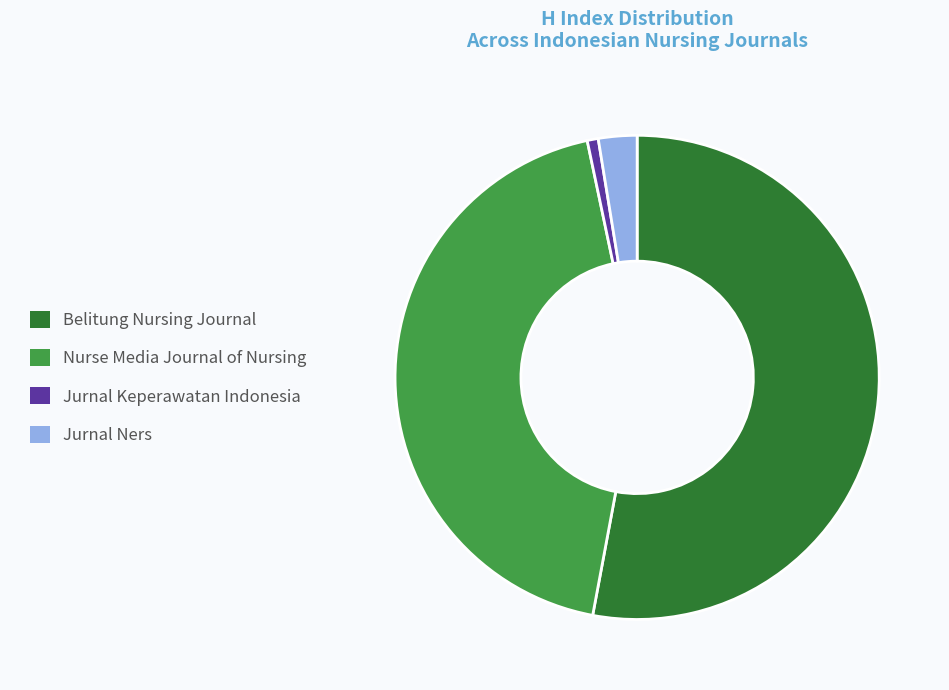

What is the smallest slice in the pie chart?

Jurnal Keperawatan Indonesia